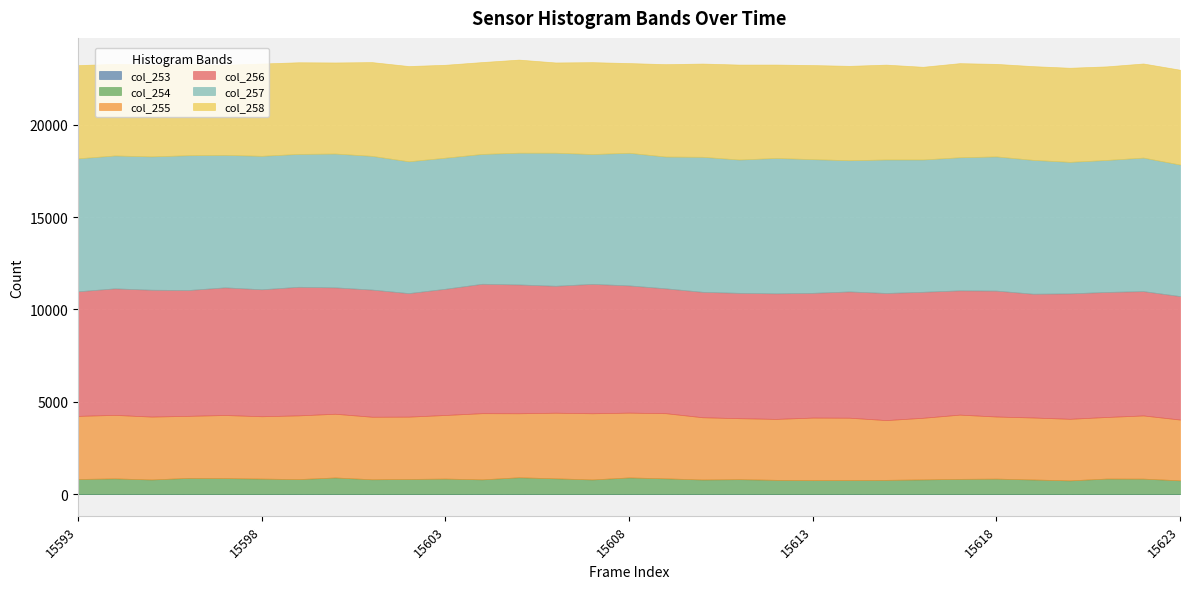

How many lines are shown in the chart?

6